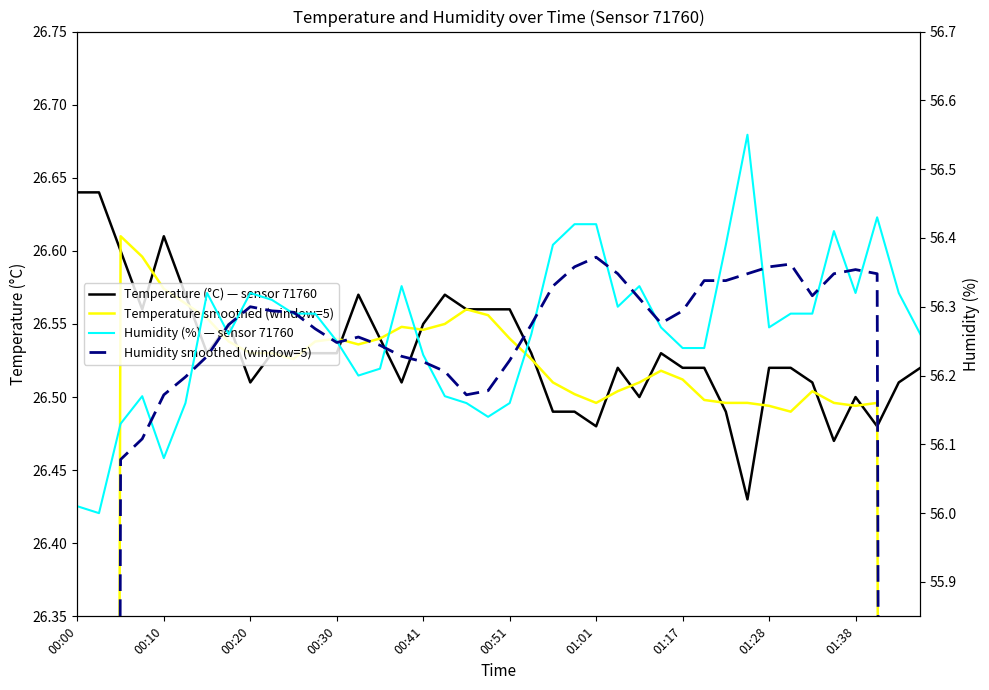

Does the chart have visible grid lines?

No